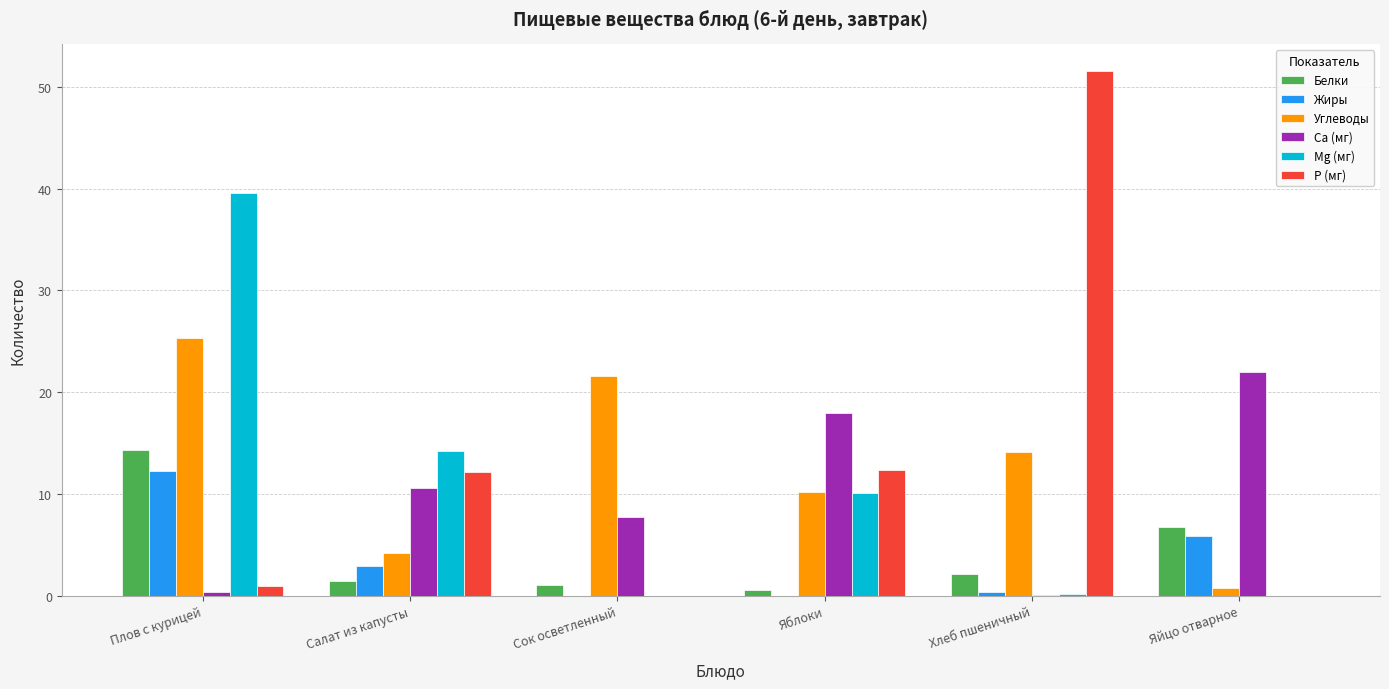

The Mg (мг) series shows 0.0 at Сок осветленный. True or false?

True